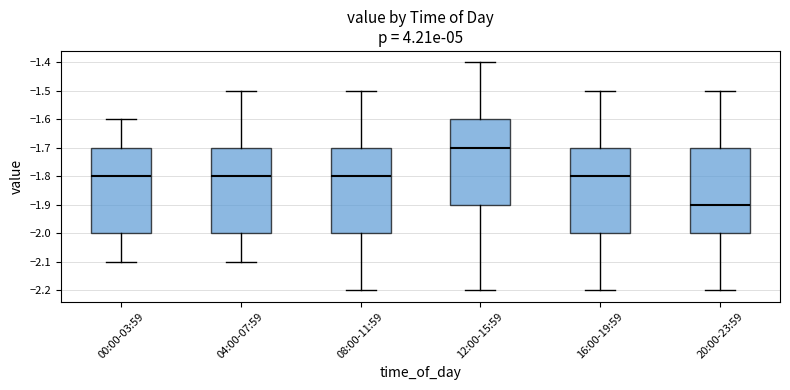

Where is the upper edge of the box for 16:00-19:59 on the y-axis? The values are not printed on the chart, so give them approximately, as read against the axis.

-1.7